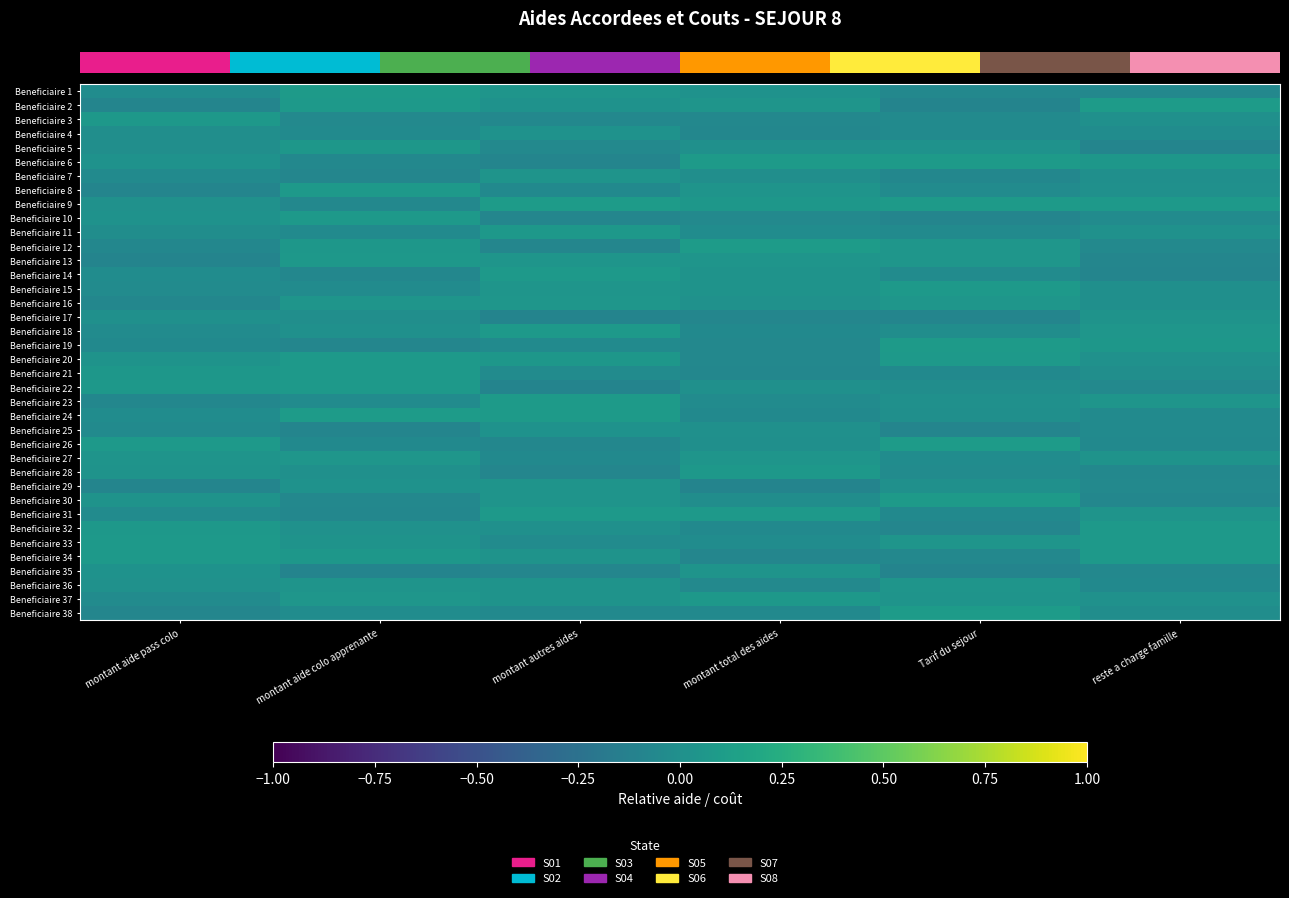

How many categories are shown in the chart?

6